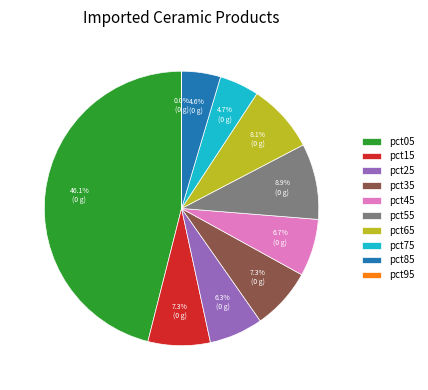

What percentage do pct65 and pct15 together represent?

15.4%